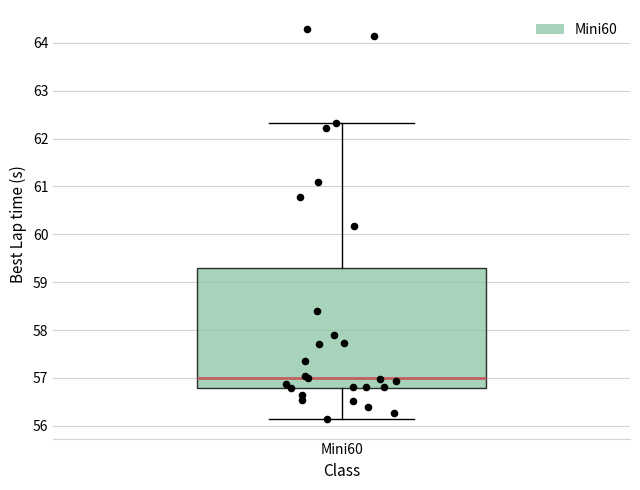

Where does the median line of the box for Mini60 sit on the y-axis? The values are not printed on the chart, so give them approximately, as read against the axis.

57.0